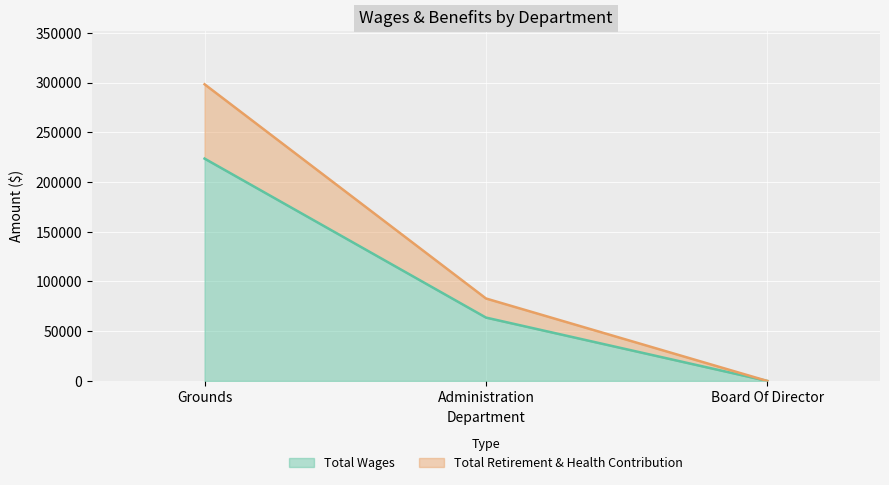

True or false: Total Wages has a value of 134284 at Board Of Director.

False